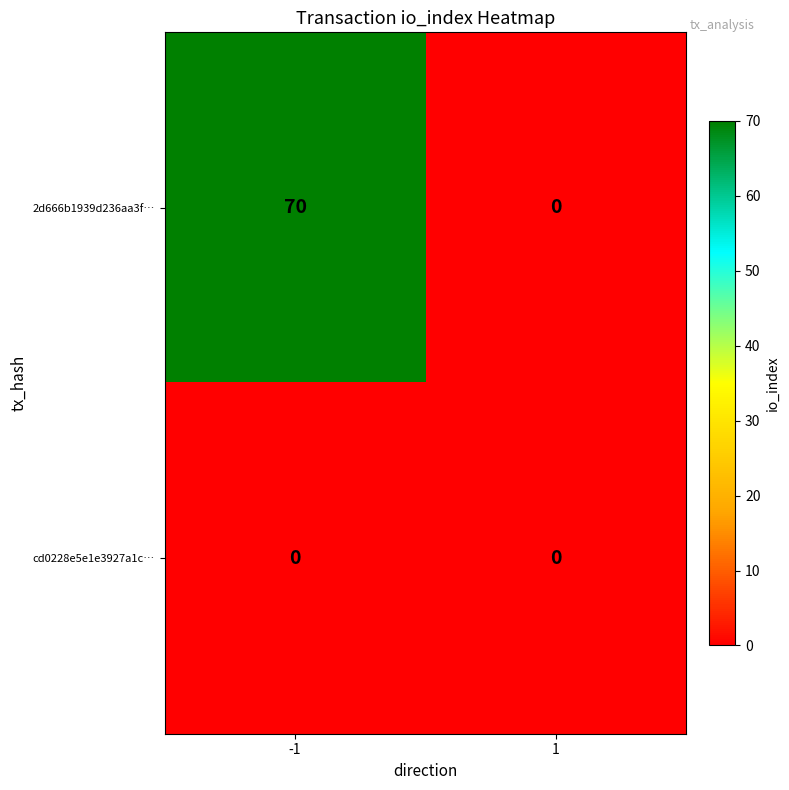

Which category has the highest value across all series?

-1